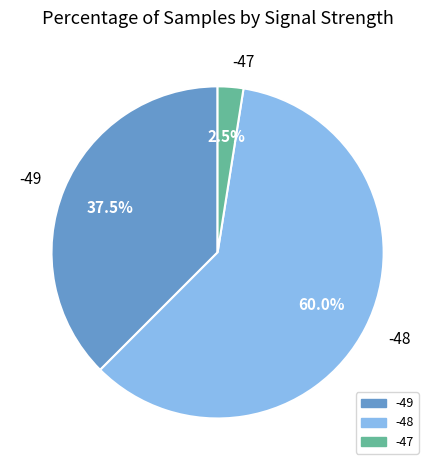

What is the largest slice in the pie chart?

-48